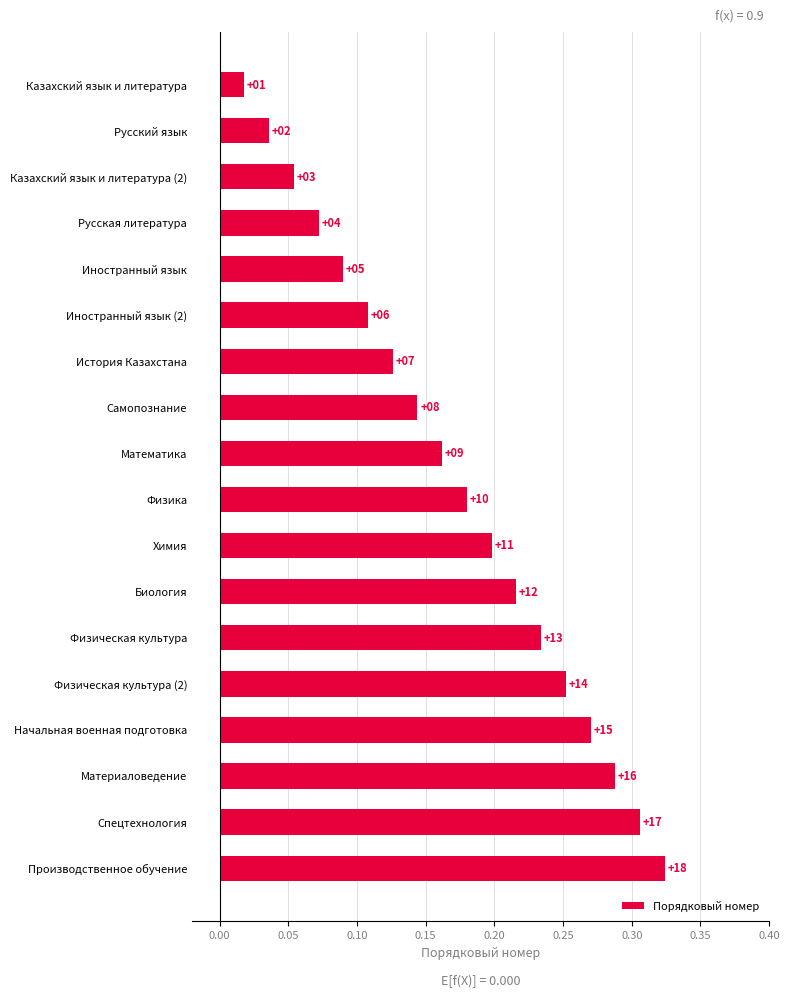

How many bars are there in total?

18